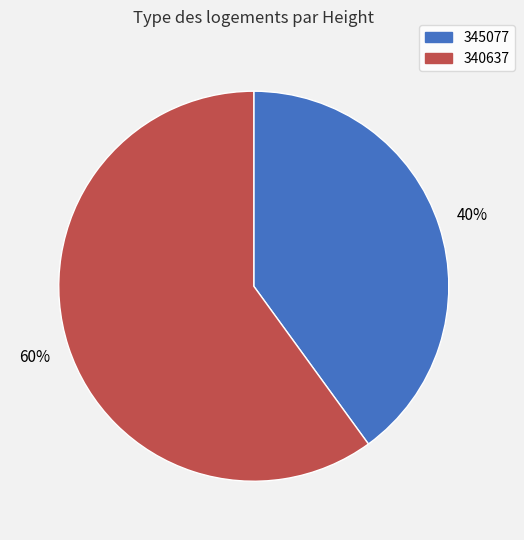

What is the ratio of the value at 345077 to the value at 340637?

0.7